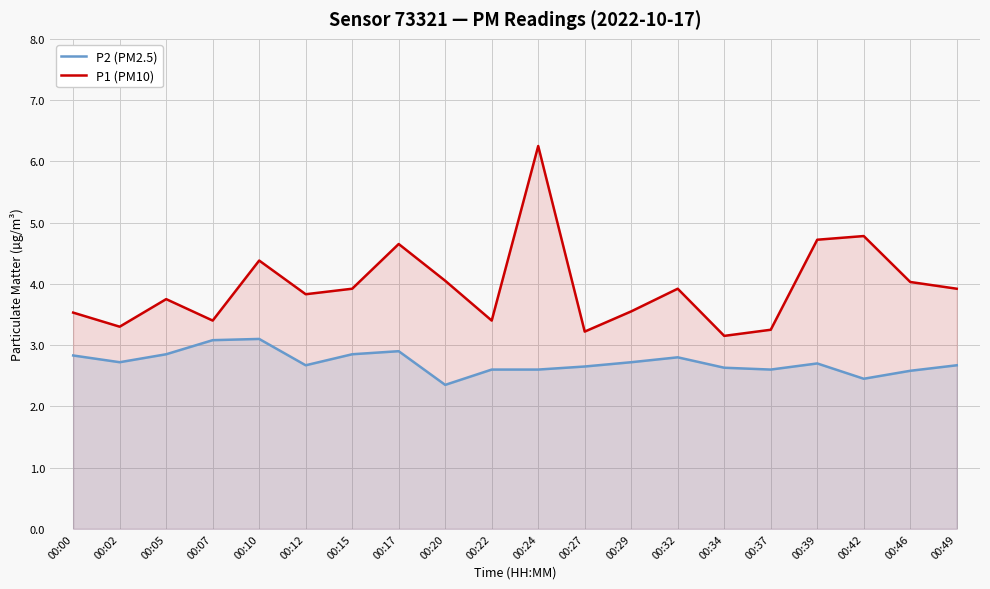

At which category is the sum across all series the highest?

00:24